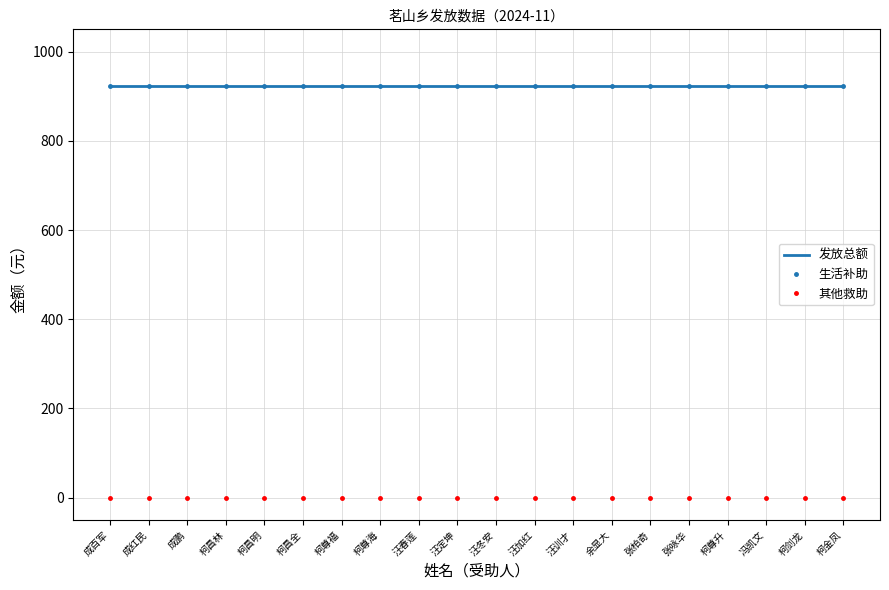

What is the label of the 10th point from the right?

汪冬安